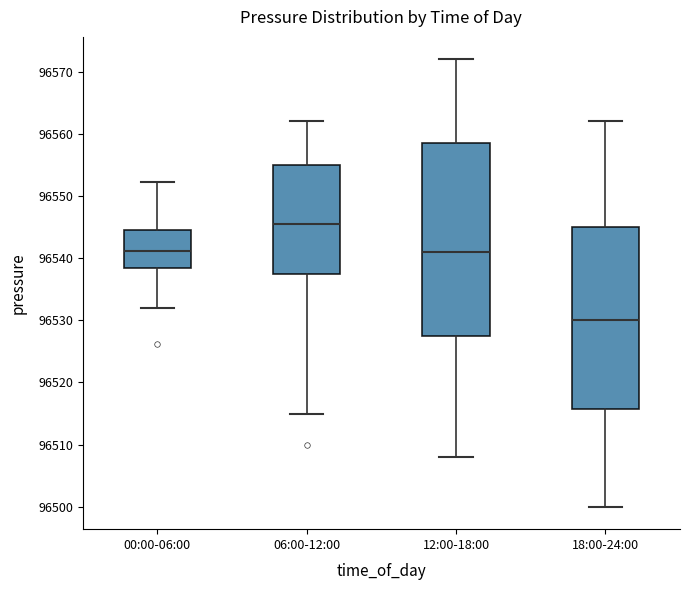

Which box is the tallest, from its lower edge to its upper edge?

12:00-18:00